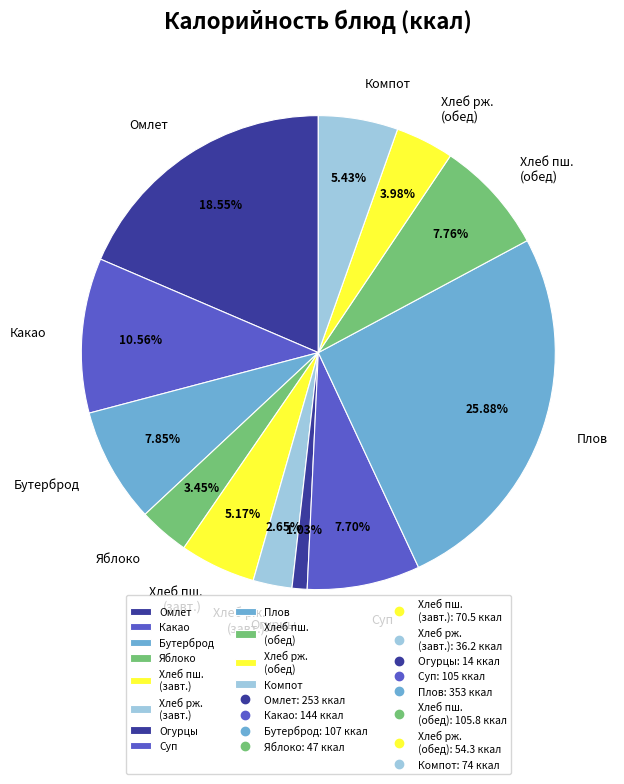

Does any single category account for the majority?

No